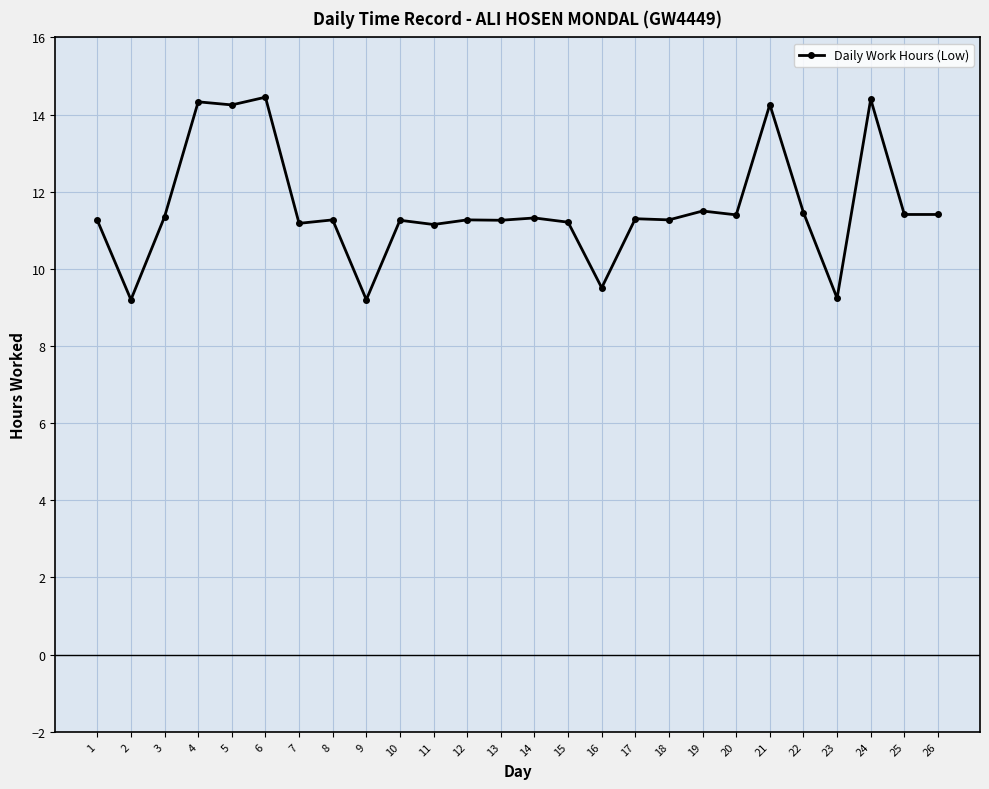

What is the sum of the values at 11 and 6?

25.6